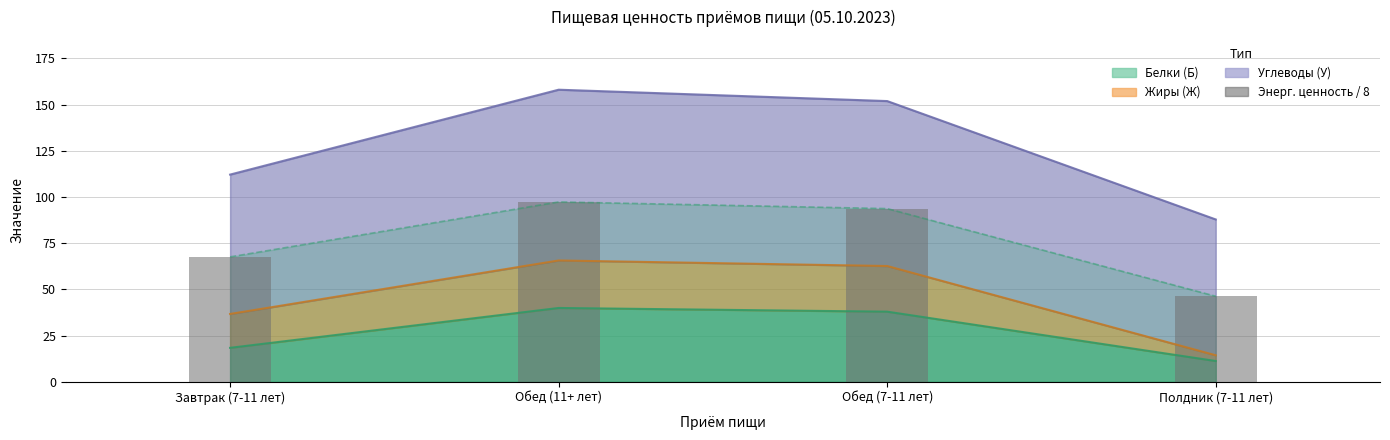

Rank the categories by value from highest to lowest.

Обед (11+ лет), Обед (7-11 лет), Завтрак (7-11 лет), Полдник (7-11 лет)